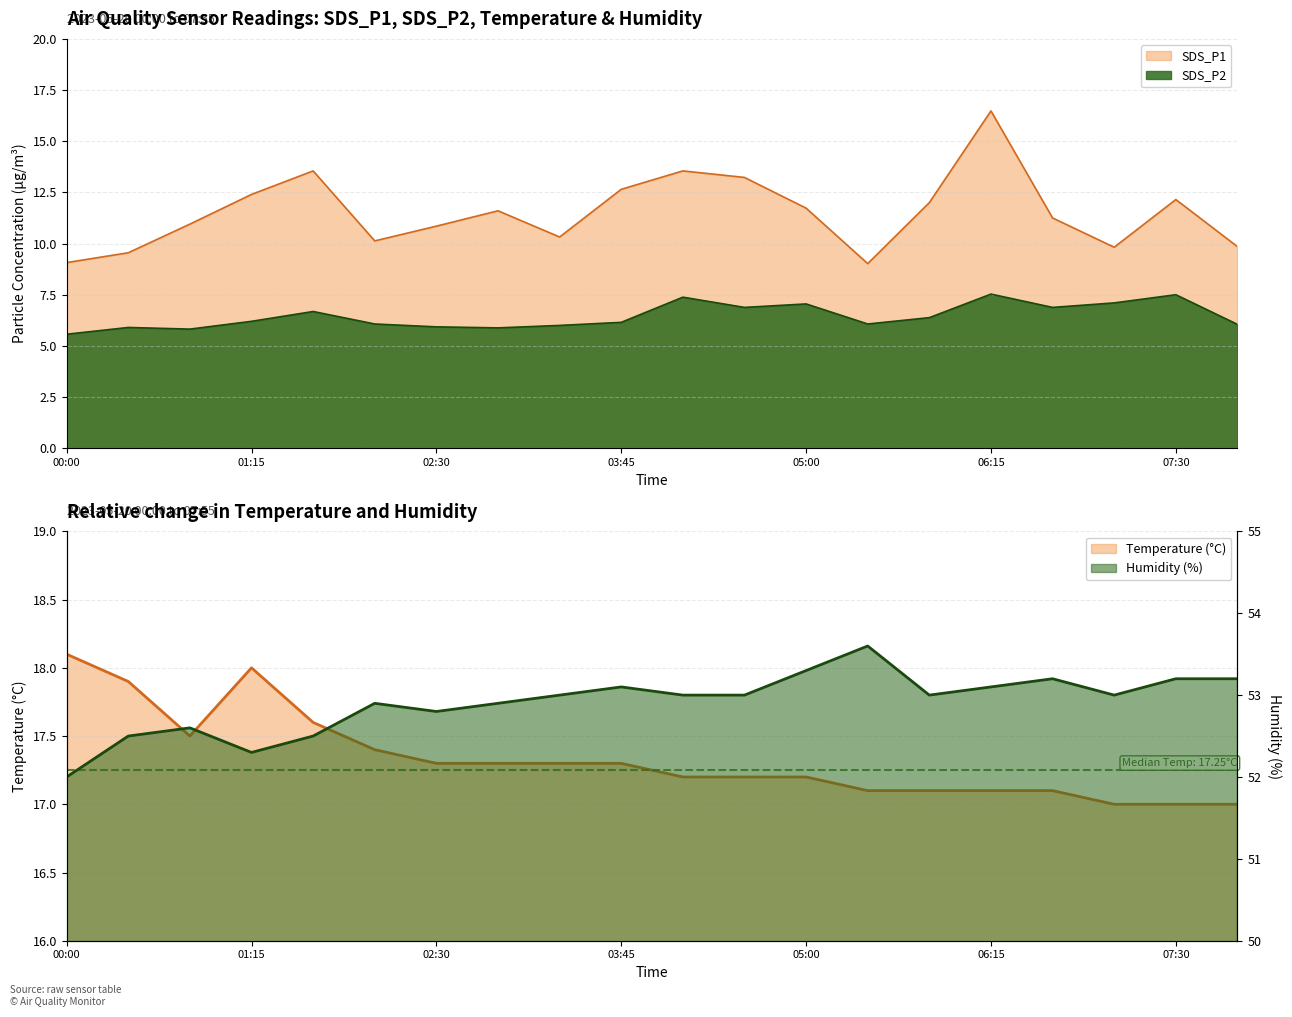

Reading left to right, list all the values displayed in this chart.

SDS_P1: 9.1	9.6	10.9	12.4	13.6	10.1	10.8	11.6	10.3	12.7	13.6	13.2	11.7	9.0	12.0	16.5	11.2	9.8	12.2	9.8
SDS_P2: 5.6	5.9	5.8	6.2	6.7	6.1	5.9	5.9	6.0	6.2	7.4	6.9	7.0	6.1	6.4	7.5	6.9	7.1	7.5	6.0
Temp: 18.1	17.9	17.5	18.0	17.6	17.4	17.3	17.3	17.3	17.3	17.2	17.2	17.2	17.1	17.1	17.1	17.1	17.0	17.0	17.0
Humidity: 52.0	52.5	52.6	52.3	52.5	52.9	52.8	52.9	53.0	53.1	53.0	53.0	53.3	53.6	53.0	53.1	53.2	53.0	53.2	53.2